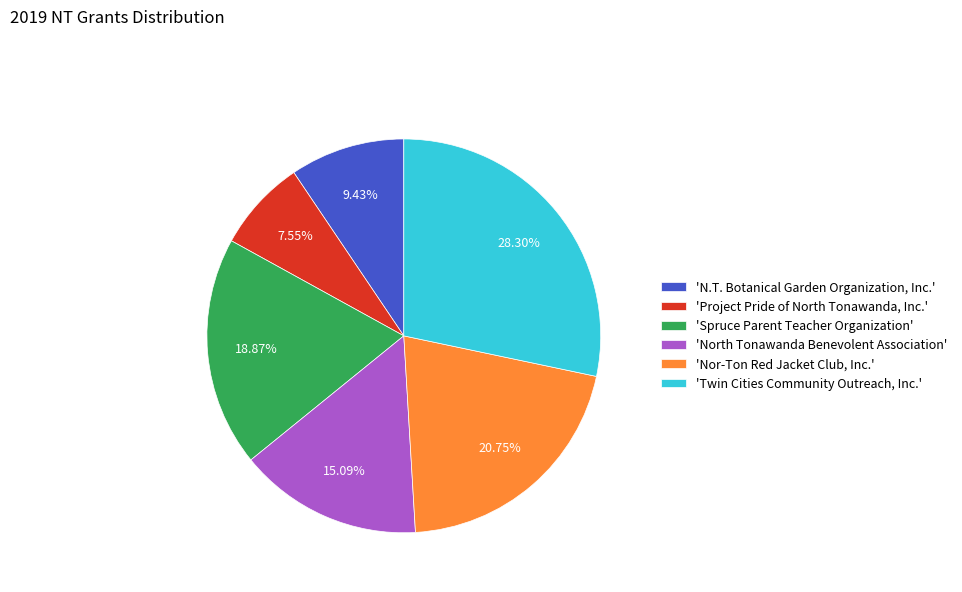

Which has a higher value, 'Nor-Ton Red Jacket Club, Inc.' or 'Twin Cities Community Outreach, Inc.'?

'Twin Cities Community Outreach, Inc.'